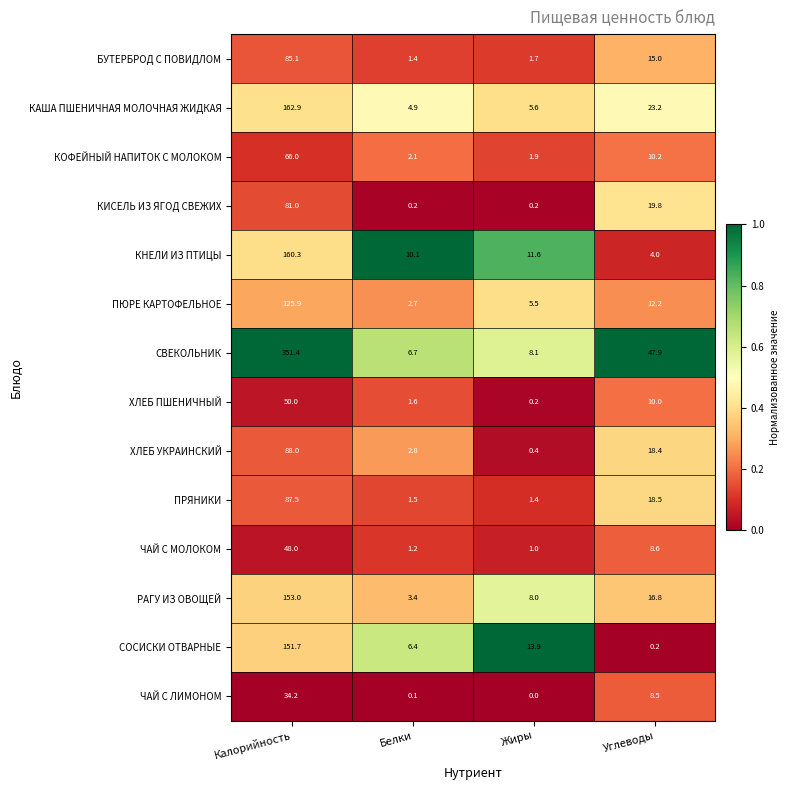

At Калорийность, list the series in order from smallest to largest.

ЧАЙ С ЛИМОНОМ, ЧАЙ С МОЛОКОМ, ХЛЕБ ПШЕНИЧНЫЙ, КОФЕЙНЫЙ НАПИТОК С МОЛОКОМ, КИСЕЛЬ ИЗ ЯГОД СВЕЖИХ, БУТЕРБРОД С ПОВИДЛОМ, ПРЯНИКИ, ХЛЕБ УКРАИНСКИЙ, ПЮРЕ КАРТОФЕЛЬНОЕ, СОСИСКИ ОТВАРНЫЕ, РАГУ ИЗ ОВОЩЕЙ, КНЕЛИ ИЗ ПТИЦЫ, КАША ПШЕНИЧНАЯ МОЛОЧНАЯ ЖИДКАЯ, СВЕКОЛЬНИК